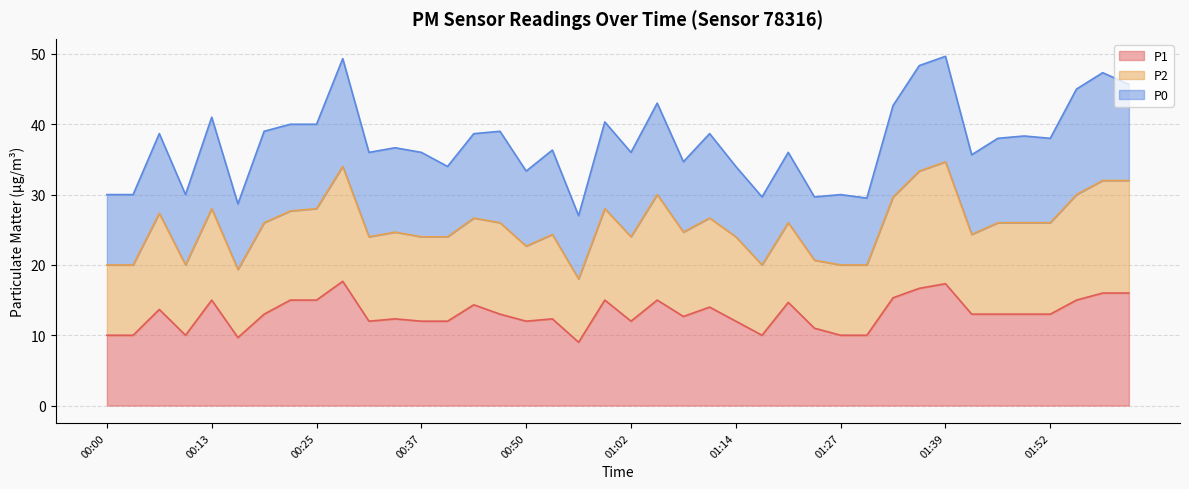

What is the difference between the highest and lowest values at 00:31?

24.0